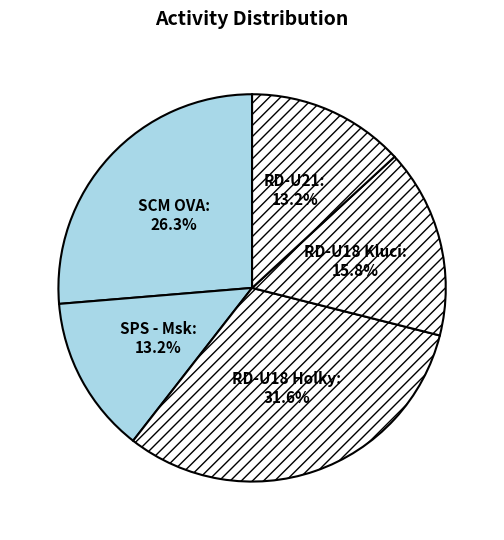

To the nearest percent, what is the difference between the RD-U21 and RD-U18 Holky slice percentages?

18%